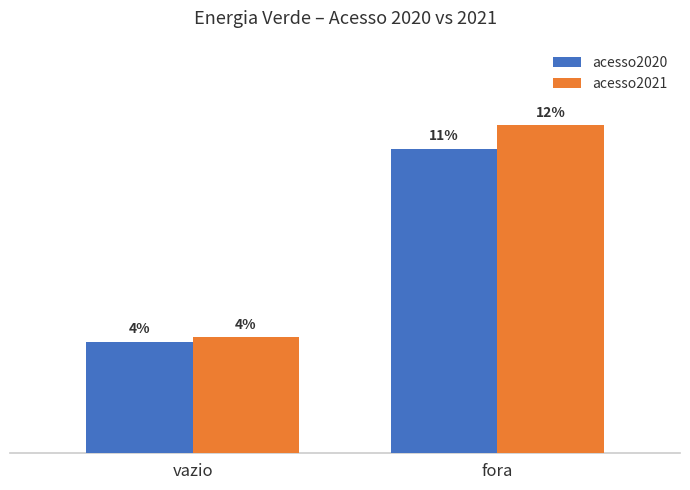

Are the bars grouped side by side (vs. stacked)?

Yes